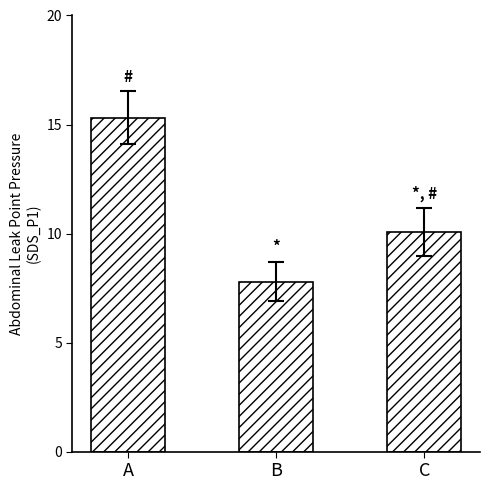

Reading left to right, what are all the values shown in this chart?

A=15.3	B=7.8	C=10.1